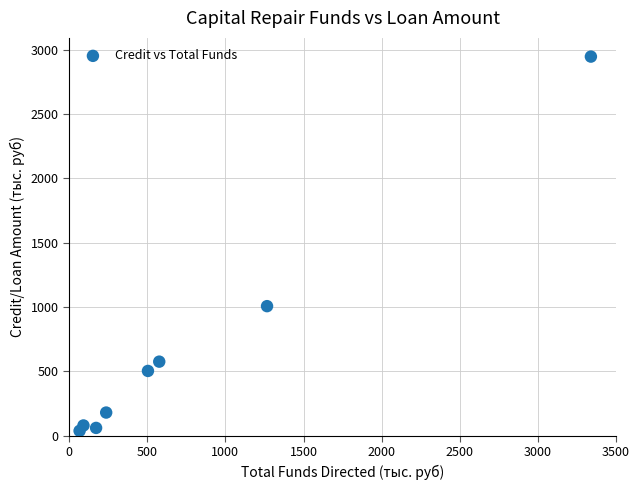

What is the average X value?

781.8